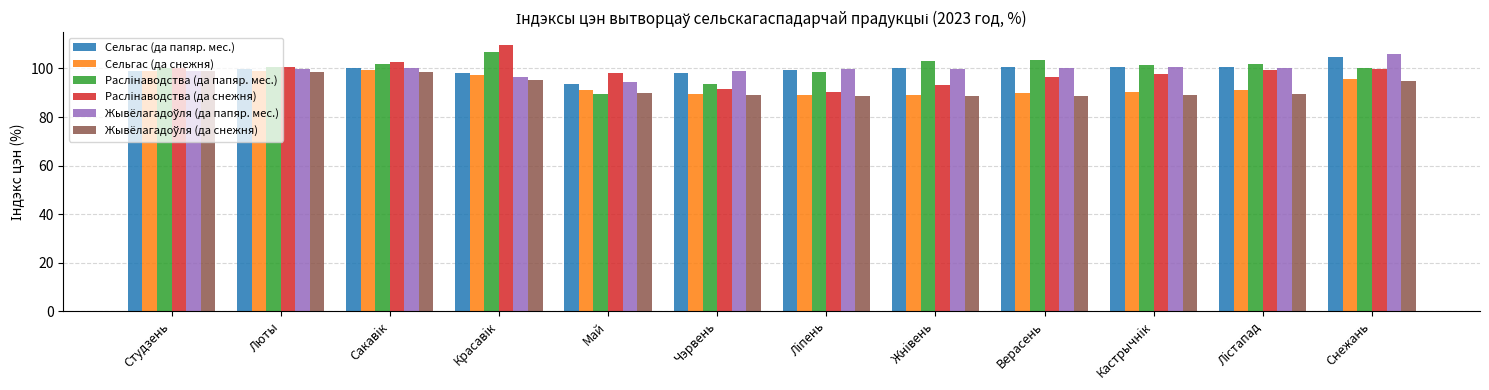

At how many categories does at least one series exceed 108?

1